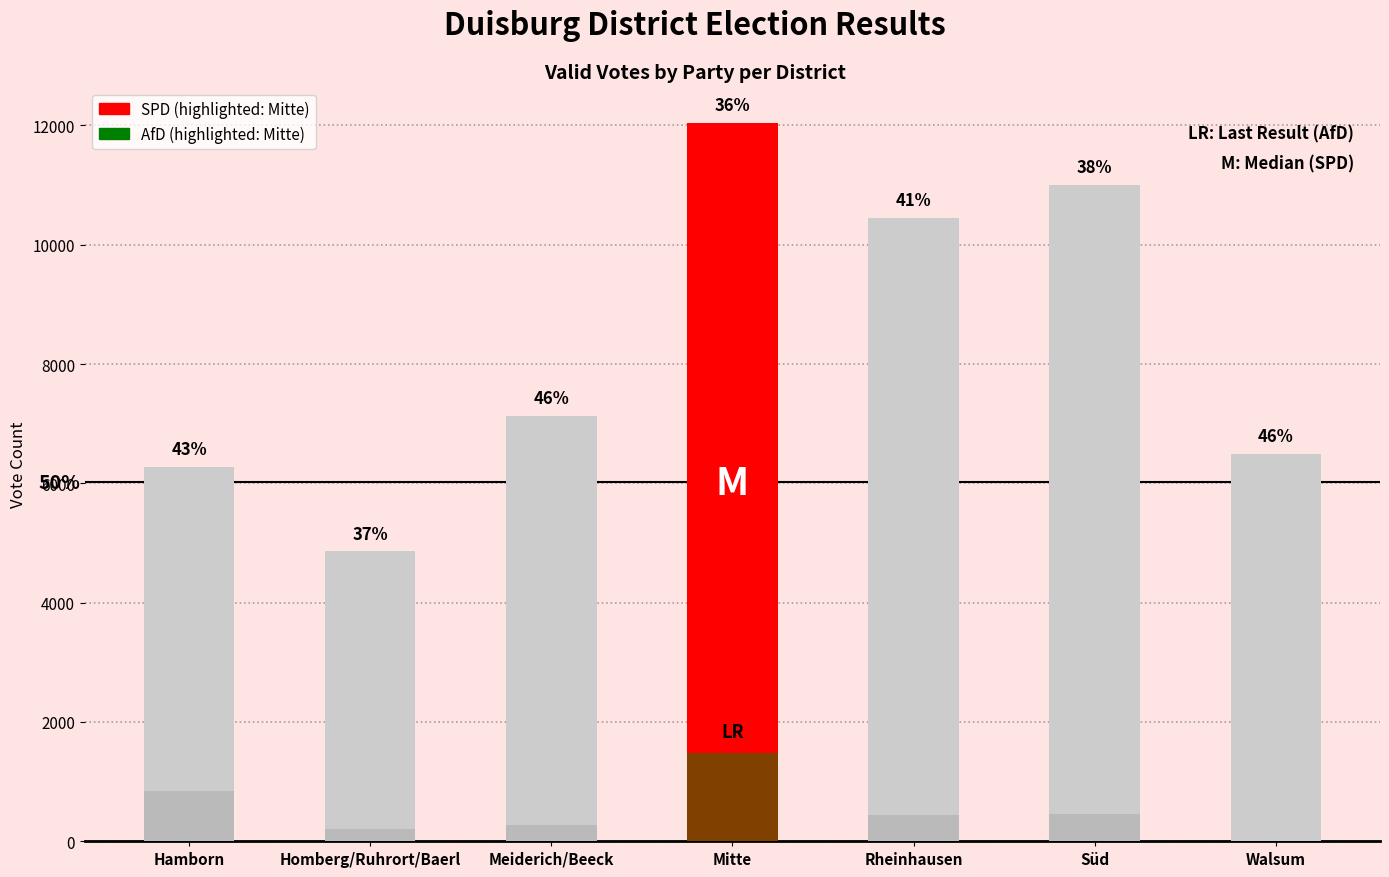

Count the number of data series in this chart.

2